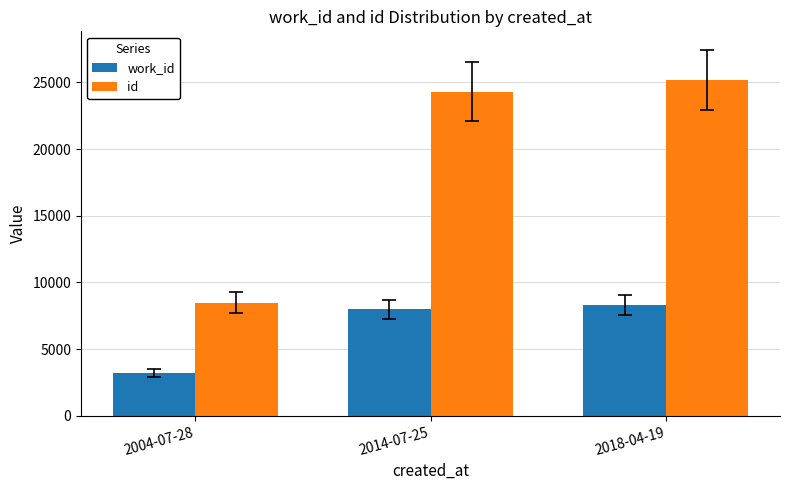

How many distinct data groups are displayed?

2